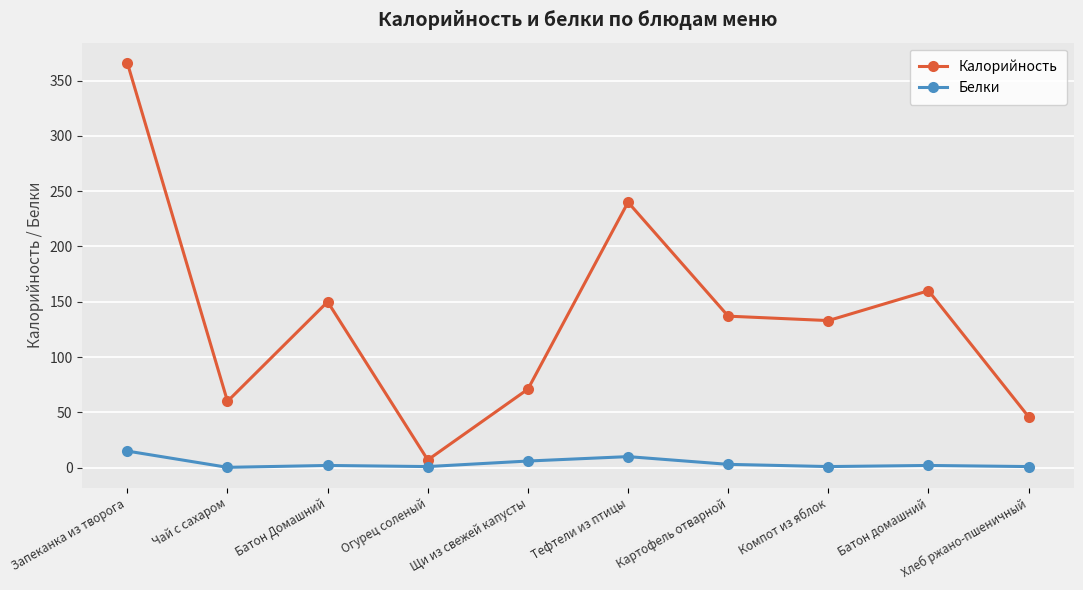

At which label is Калорийность closest to 186?

Батон домашний